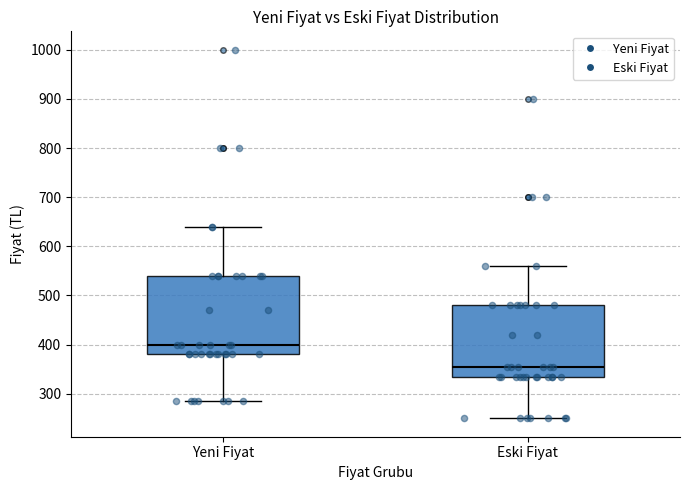

Which box has the lowest median line?

Eski Fiyat